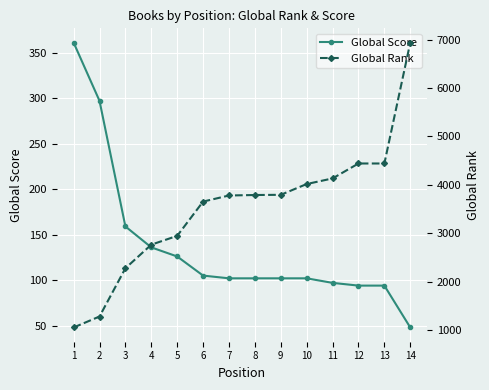

What is the difference between the Global Score values at 5 and 14?

78